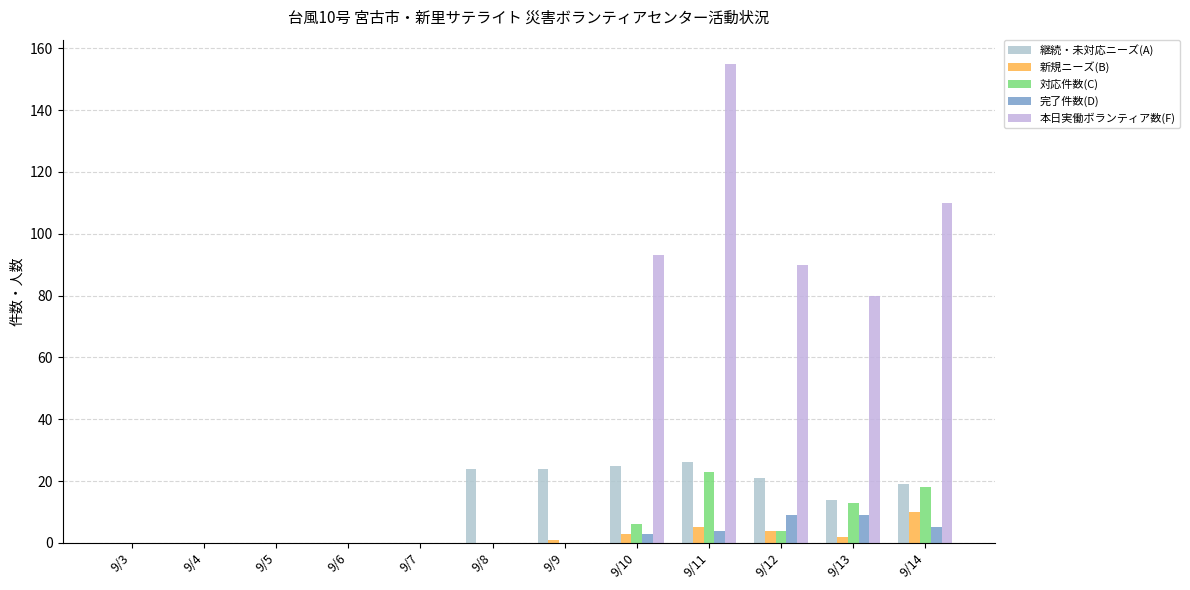

What is the difference between the 新規ニーズ(B) values at 9/9 and 9/6?

1